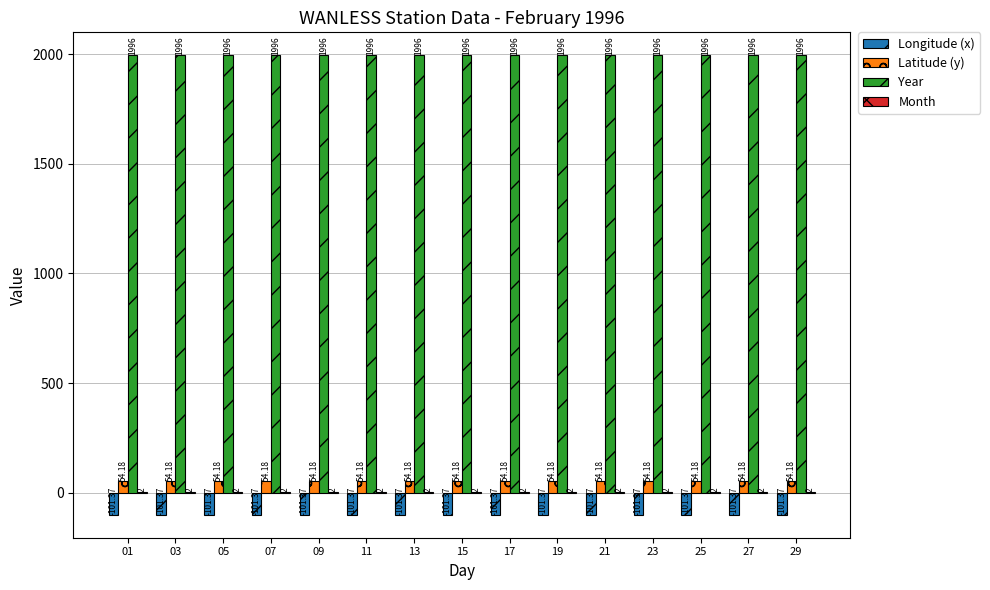

Which series has the largest total across all categories?

Year